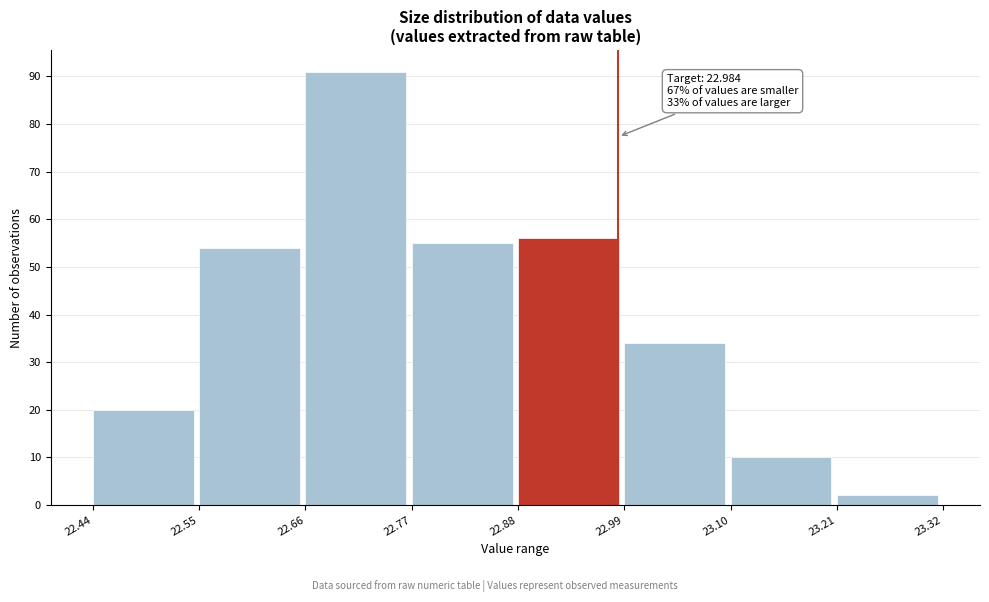

Over which range of the x-axis is the bar tallest?

22.66 to 22.77